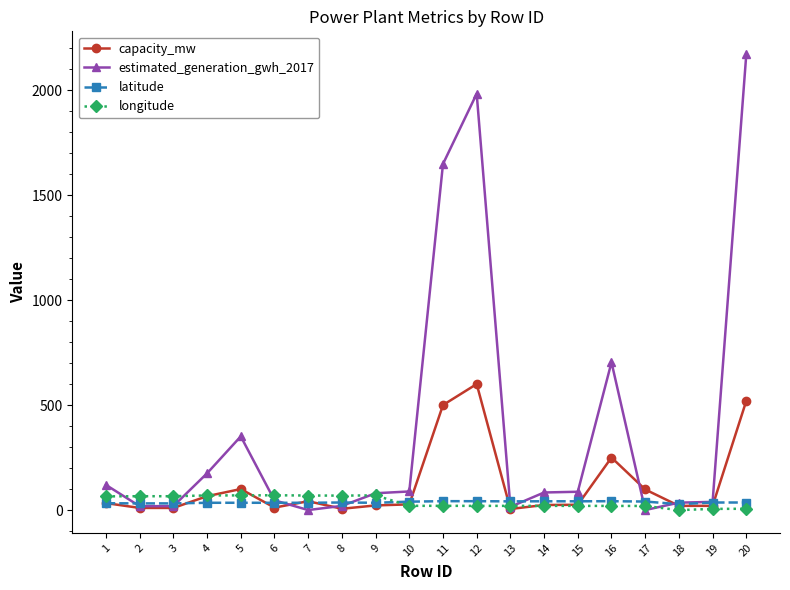

Which series has the widest spread of values?

estimated_generation_gwh_2017